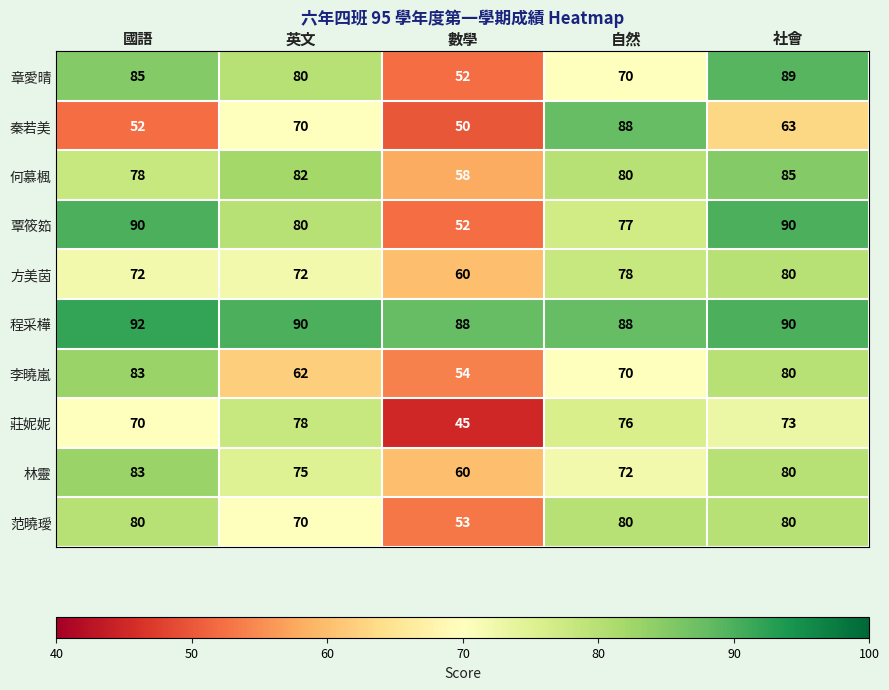

At which label does 覃筱筎 first exceed 80?

國語